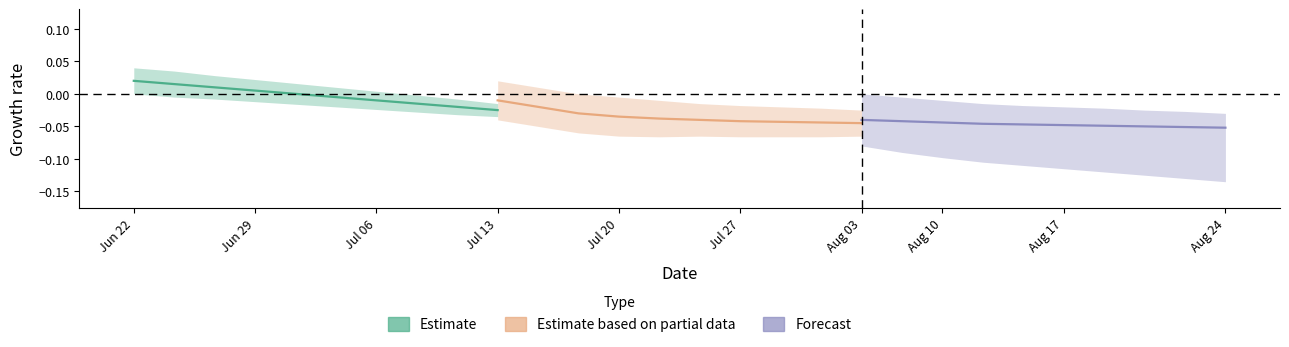

Which label corresponds to the largest value in the chart?

Jun 22